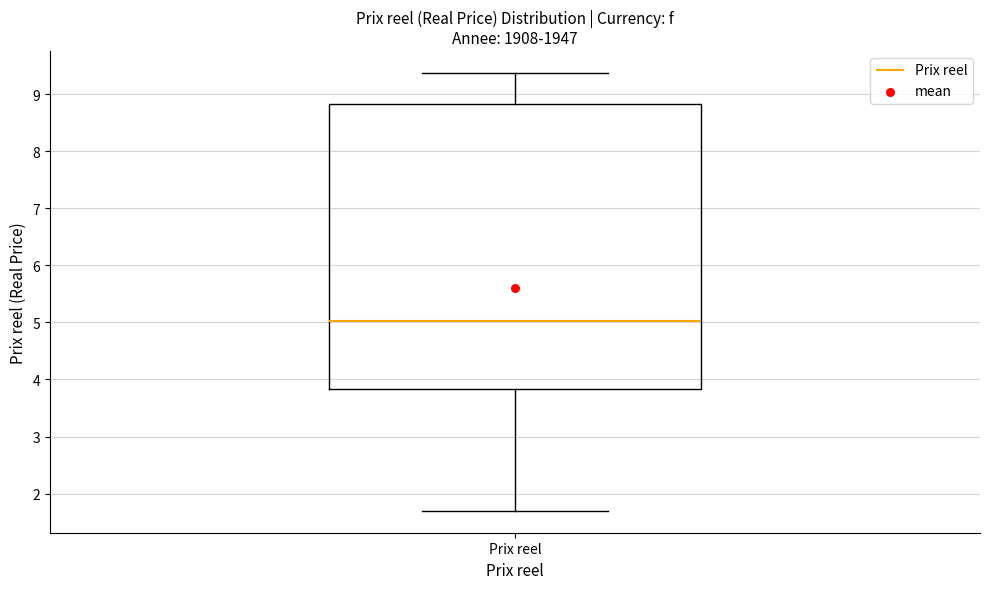

Read this box plot against the y-axis: the position of the median line, the range covered by the box, and the ends of both whiskers. The values are not printed on the chart, so give them approximately, as read against the axis.

median 5.0, box 3.8 to 8.8, whiskers 1.7 to 9.4